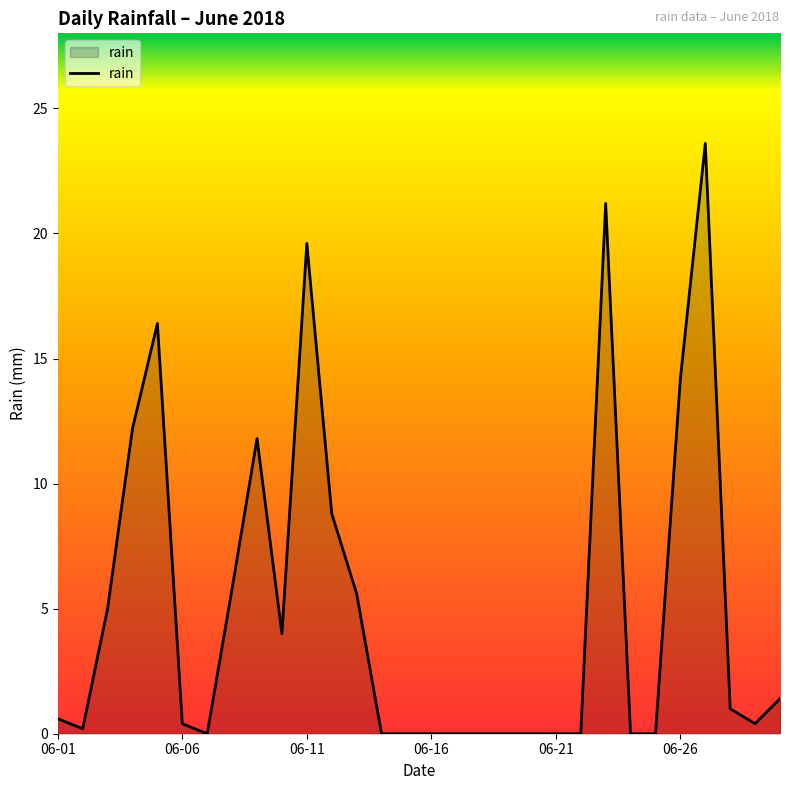

Does the chart display data point markers on the line(s)?

No